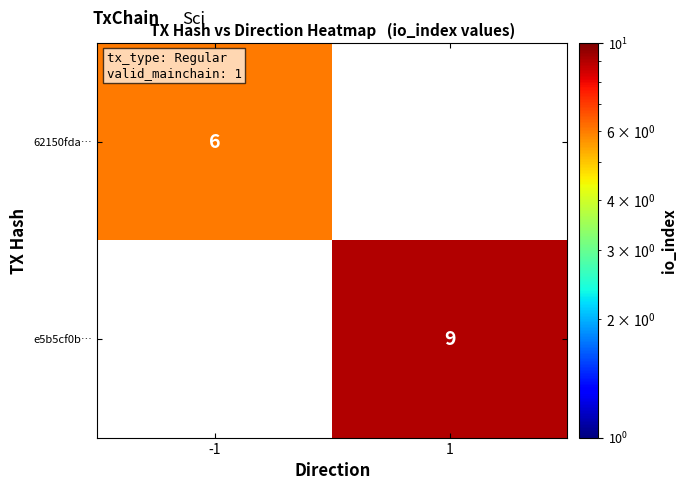

The e5b5cf0b… series shows 5 at 1. True or false?

False